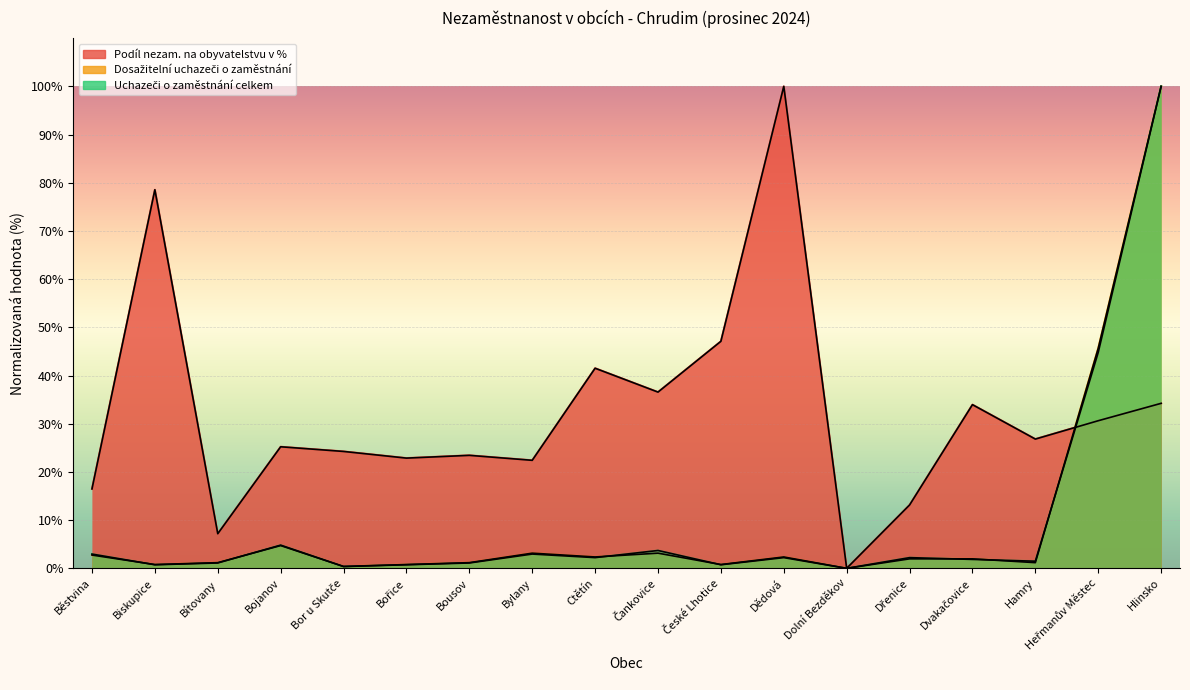

List the labels in order of Uchazeči o zaměstnání celkem value, largest first.

Hlinsko, Heřmanův Městec, Bojanov, Čankovice, Běstvina, Bylany, Ctětín, Dědová, Dřenice, Dvakačovice, Hamry, Bítovany, Bousov, Biskupice, Bořice, České Lhotice, Bor u Skutče, Dolní Bezděkov